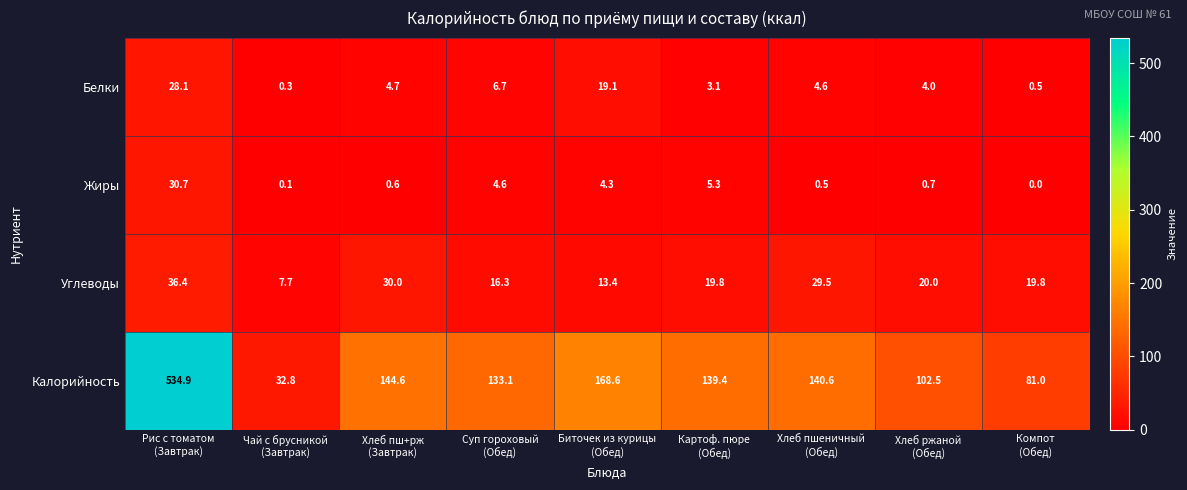

What is the difference between the second highest and minimum values in the Белки series?

18.8